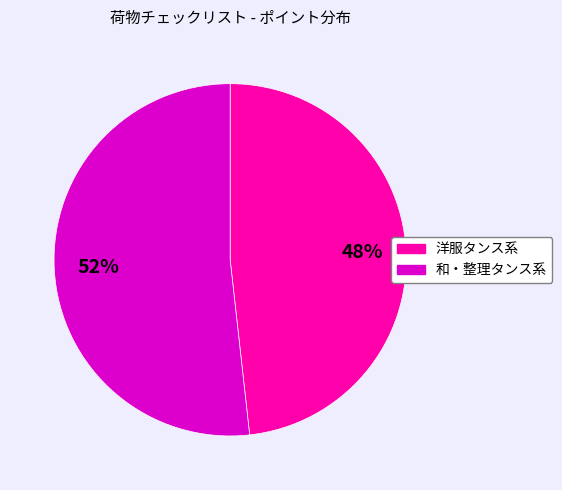

Is there a majority slice in this chart?

Yes